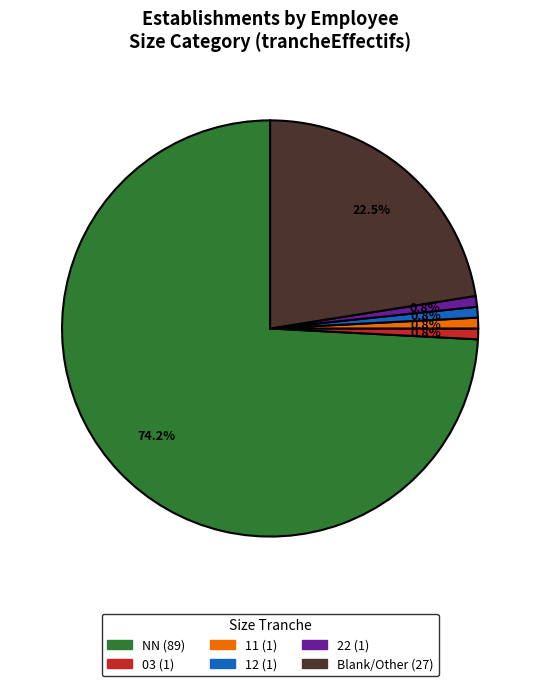

Is there any slice that represents more than half of the pie?

Yes